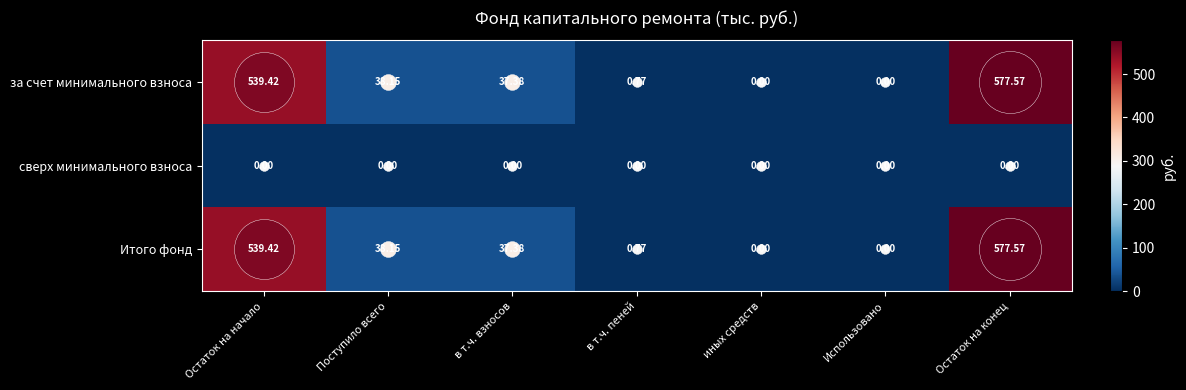

At which category does the chart reach its peak across all series?

Остаток на конец